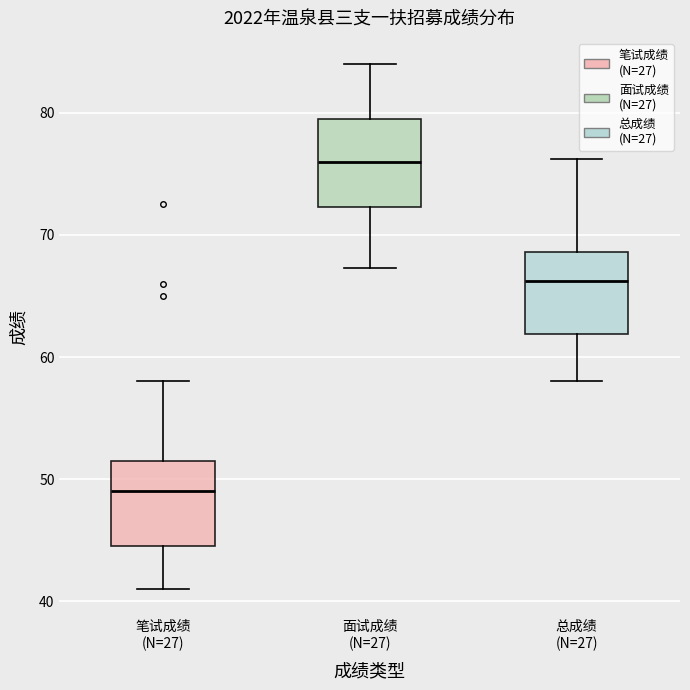

Where does the upper whisker of the box for 笔试成绩 (N=27) end on the y-axis? The values are not printed on the chart, so give them approximately, as read against the axis.

58